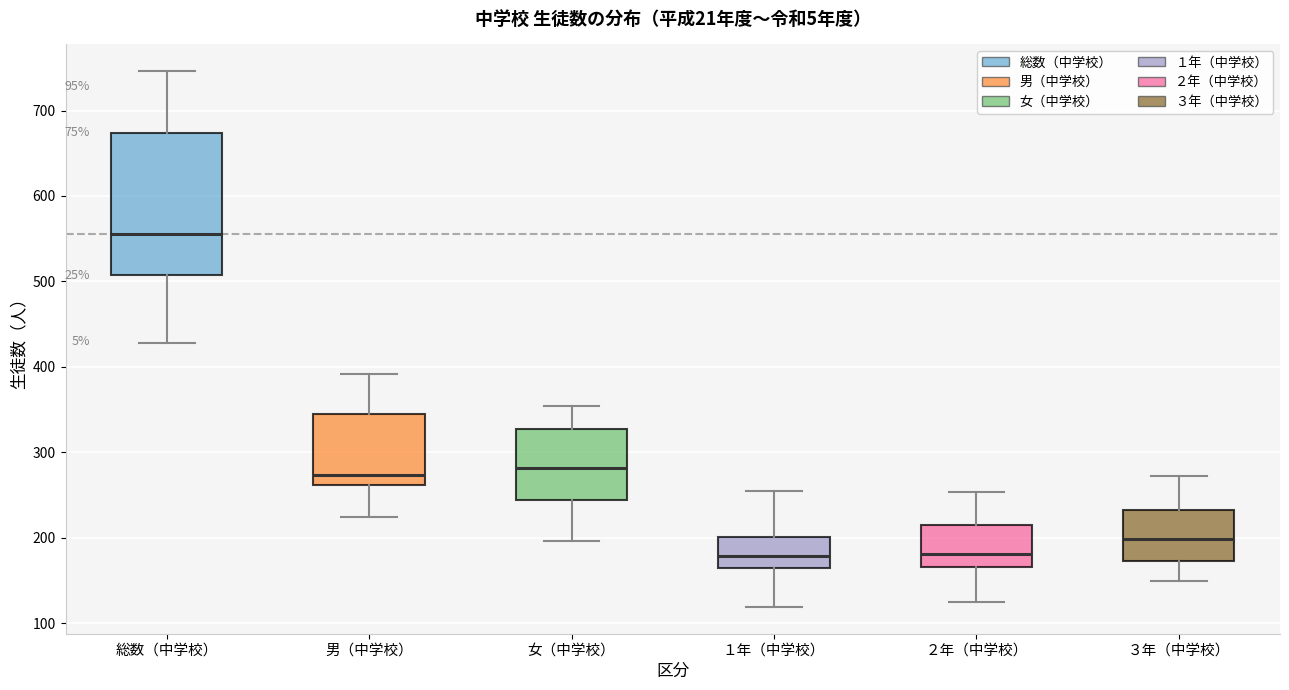

Reading left to right, transcribe this box plot: for each box, give where its median line is, the range the box spans, and where its two whiskers end, as read against the y-axis. The values are not printed on the chart, so give them approximately, as read against the axis.

総数（中学校）: median 560, box 510 to 670, whiskers 430 to 750
男（中学校）: median 270, box 260 to 340, whiskers 220 to 390
女（中学校）: median 280, box 240 to 330, whiskers 200 to 350
１年（中学校）: median 180, box 160 to 200, whiskers 120 to 260
２年（中学校）: median 180, box 170 to 210, whiskers 130 to 250
３年（中学校）: median 200, box 170 to 230, whiskers 150 to 270